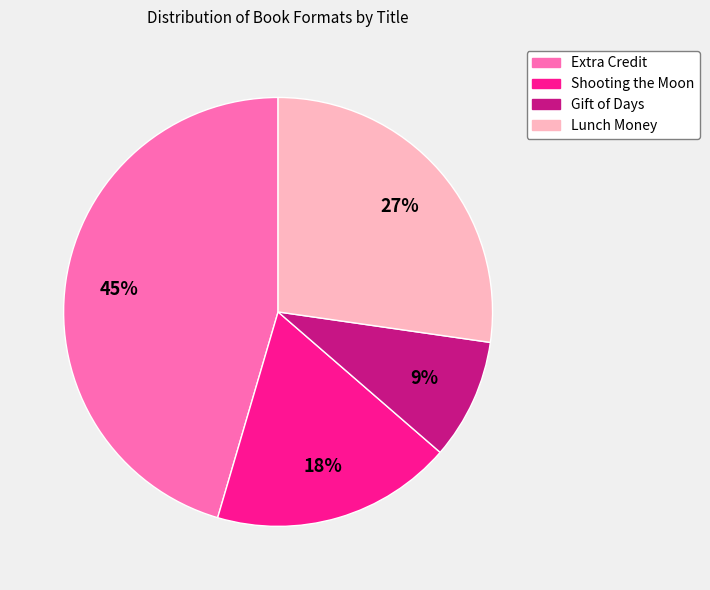

Rank the categories by value from lowest to highest.

Gift of Days, Shooting the Moon, Lunch Money, Extra Credit